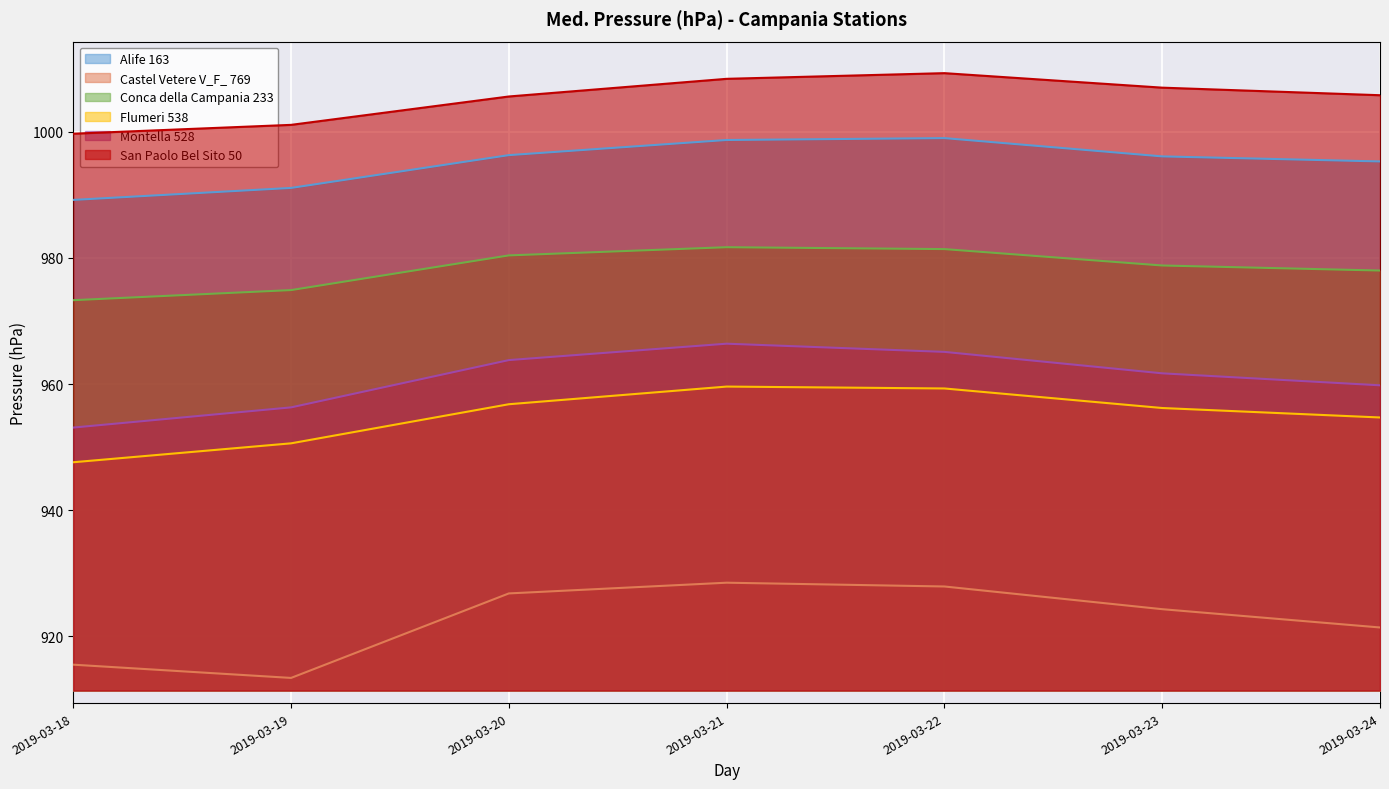

Which label corresponds to the smallest value in the chart?

2019-03-19